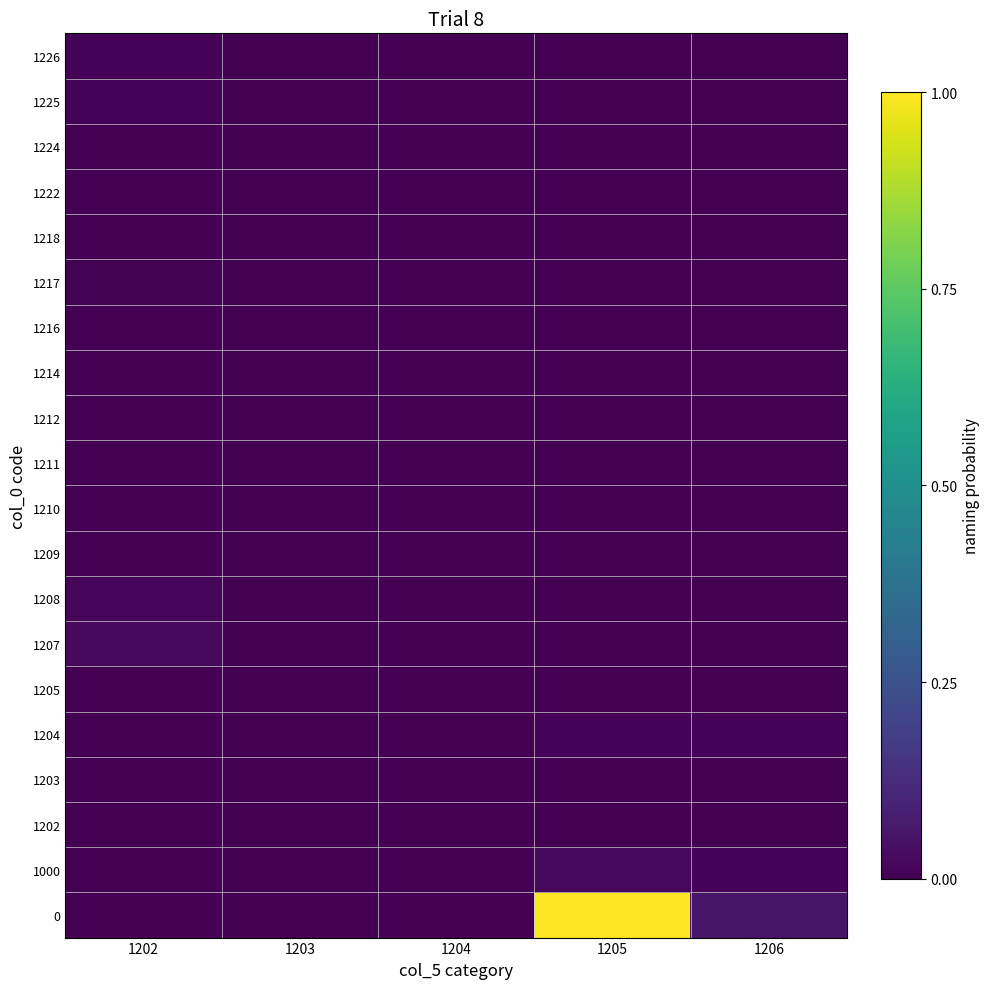

Which label corresponds to the largest value in the chart?

1205